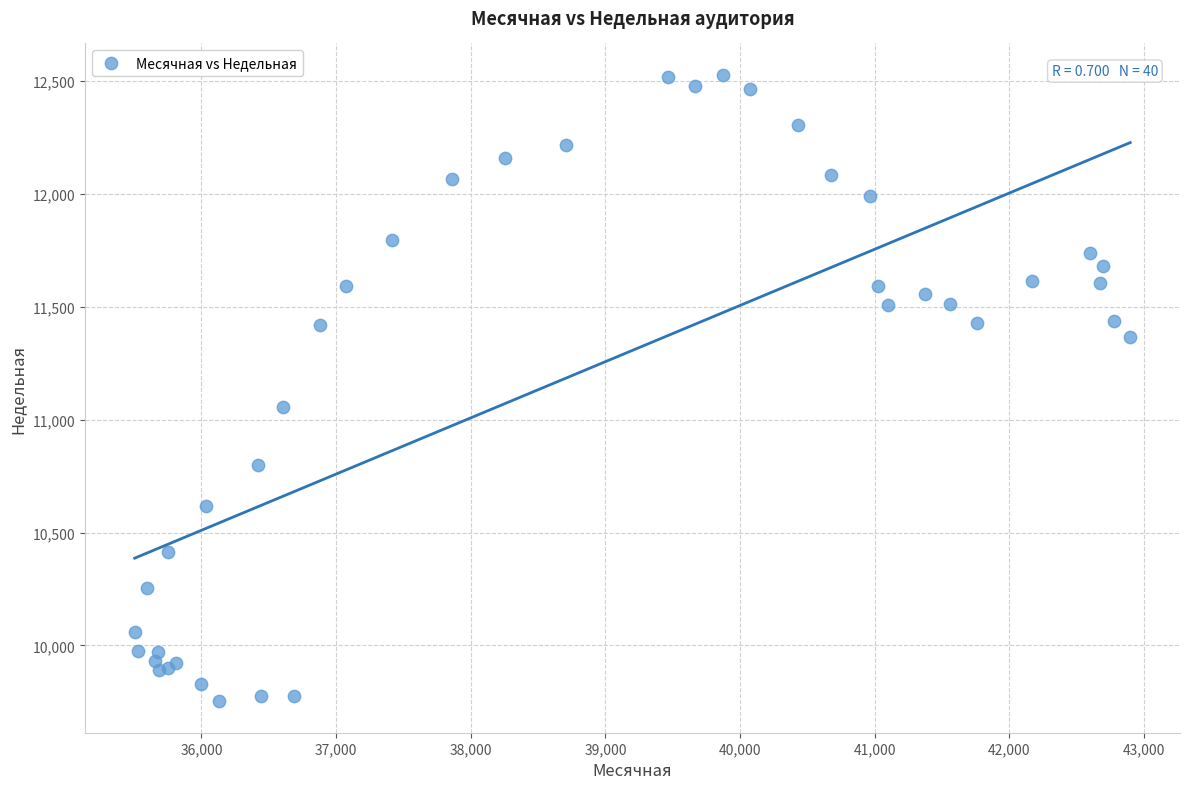

What Y value in the scatter plot is closest to 11140?

11057